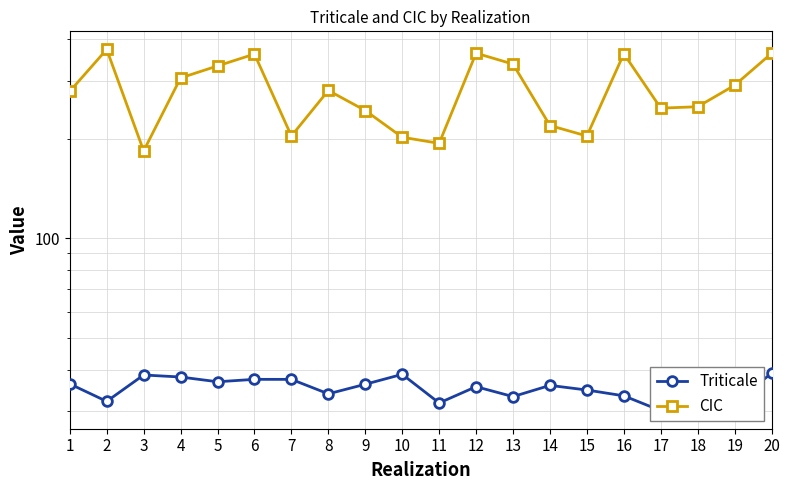

True or false: Triticale and CIC intersect in this chart.

False